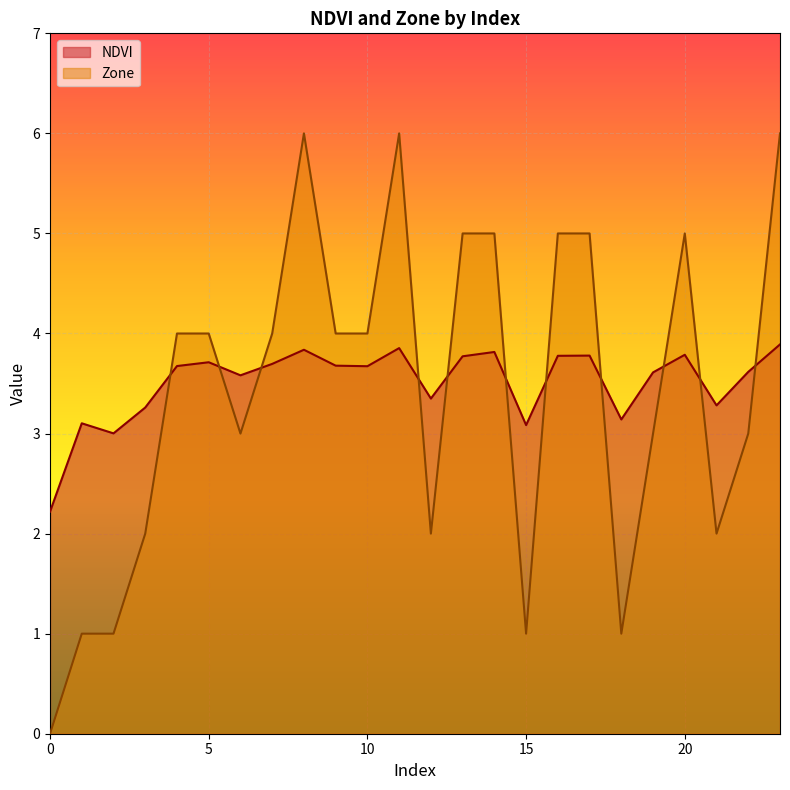

How many series are shown in this chart?

2